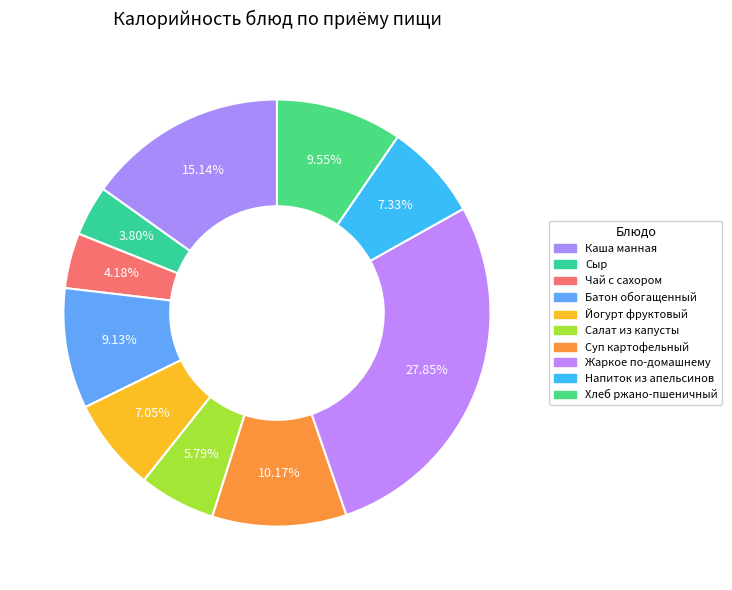

What percentage is the Жаркое по-домашнему slice, to the nearest percent?

28%